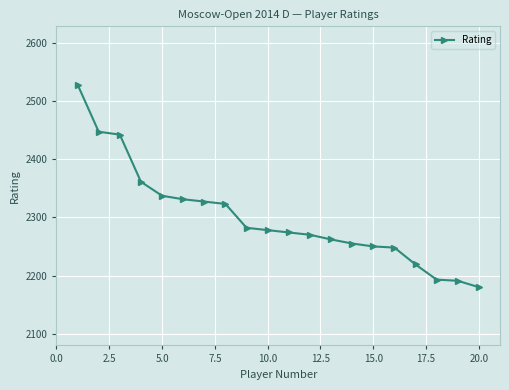

What is the value of the 4th point from the left?

2361